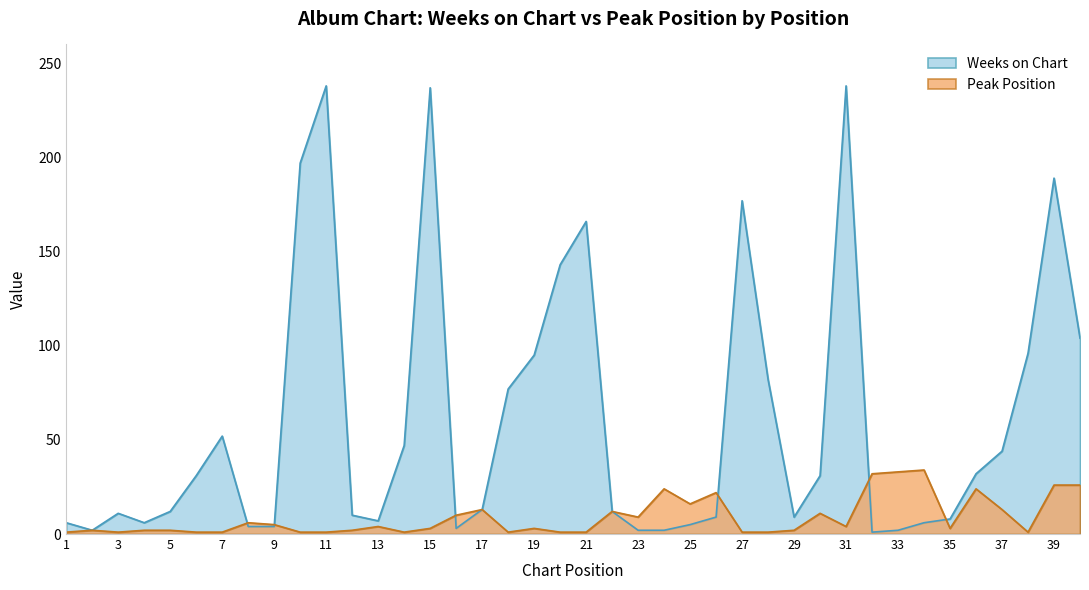

True or false: Weeks on Chart has more than 1 interior local peaks.

True